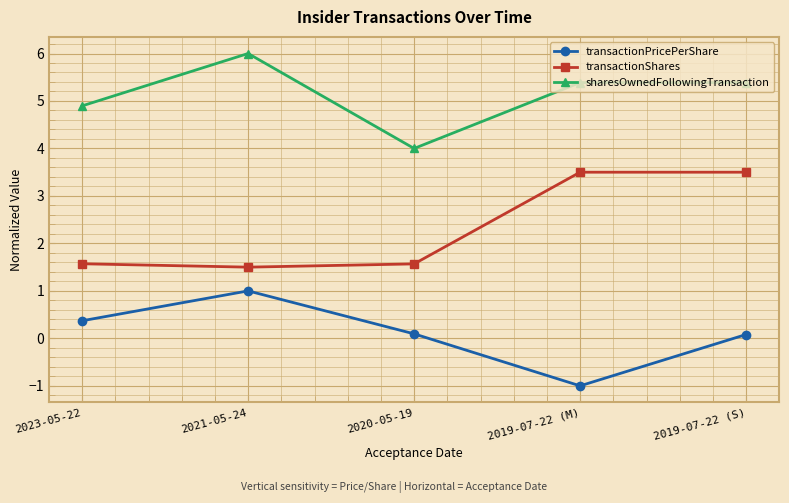

What is the difference between the transactionShares values at 2021-05-24 and 2019-07-22 (M)?

2.0